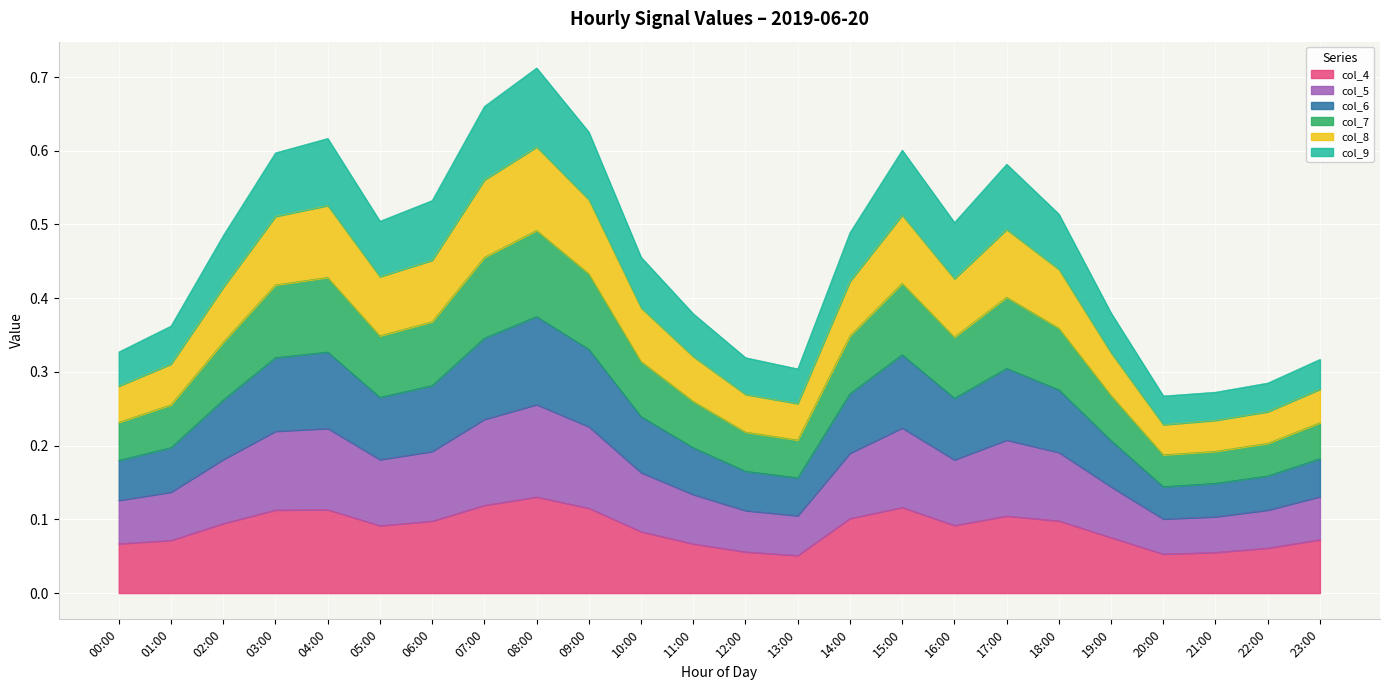

The value of col_4 at 06:00 is 0.1. True or false?

True